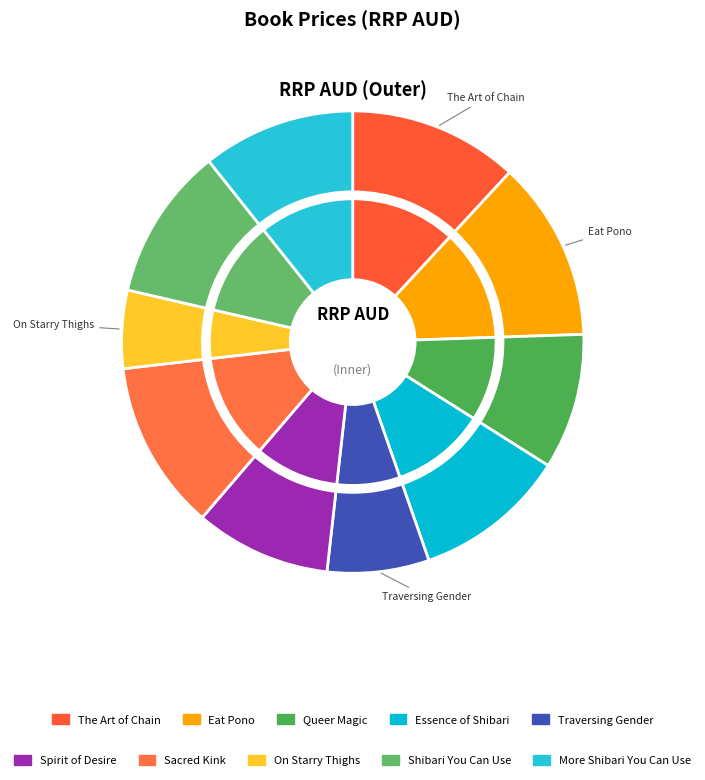

To the nearest percent, what is the difference between the largest and smallest slice percentages?

7%